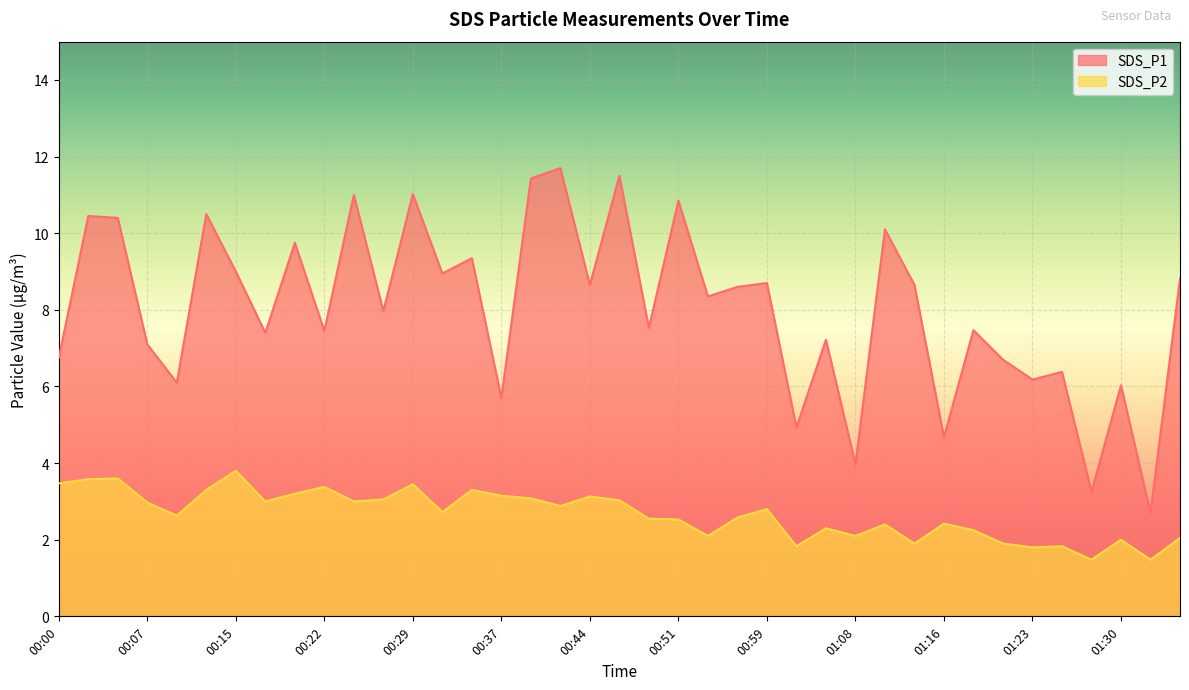

Where does the SDS_P2 series first go above 2?

00:00